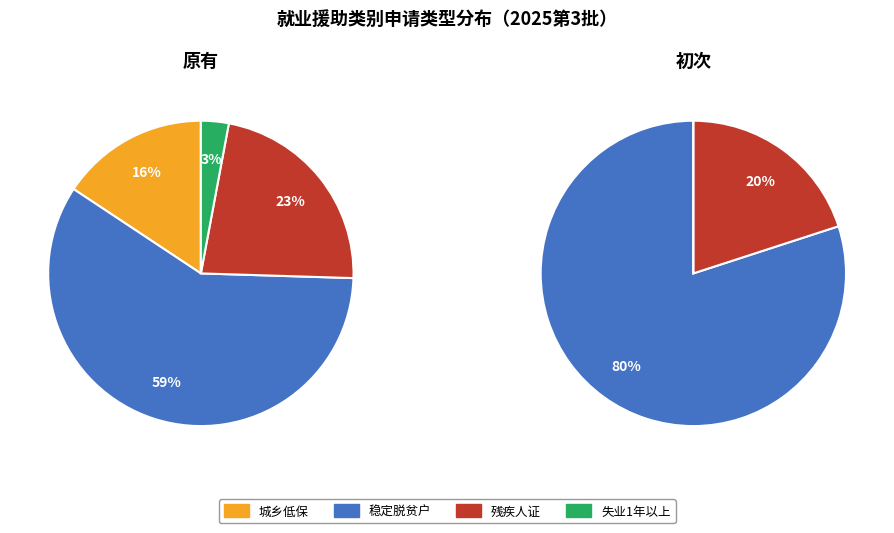

Between 相对稳定脱贫户 and 城乡低保家庭, which is larger?

相对稳定脱贫户